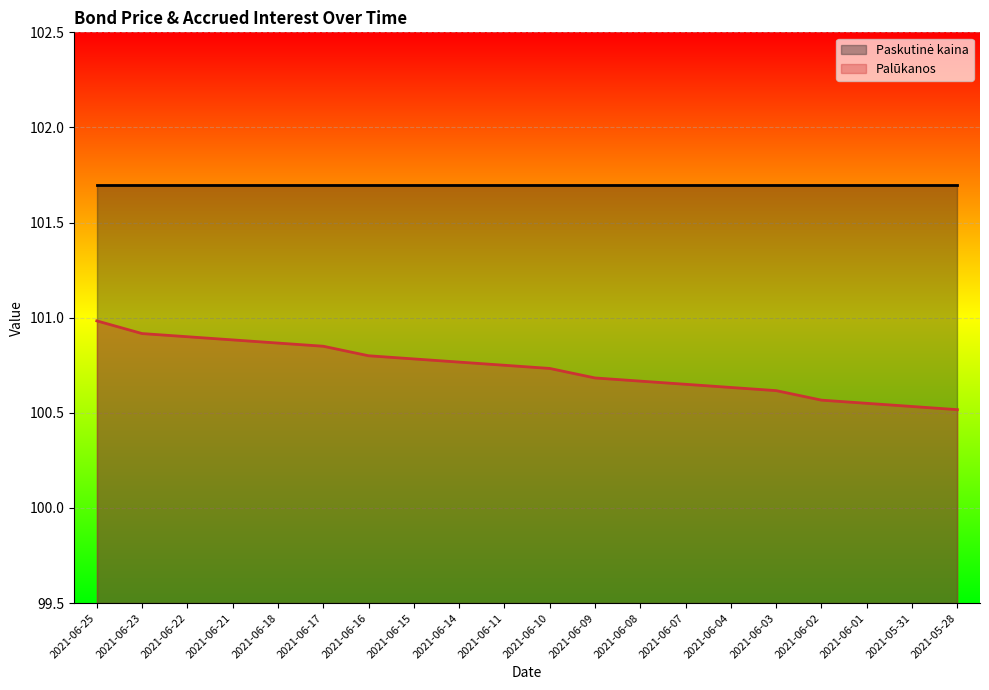

At which label is the value closest to 100?

2021-05-28